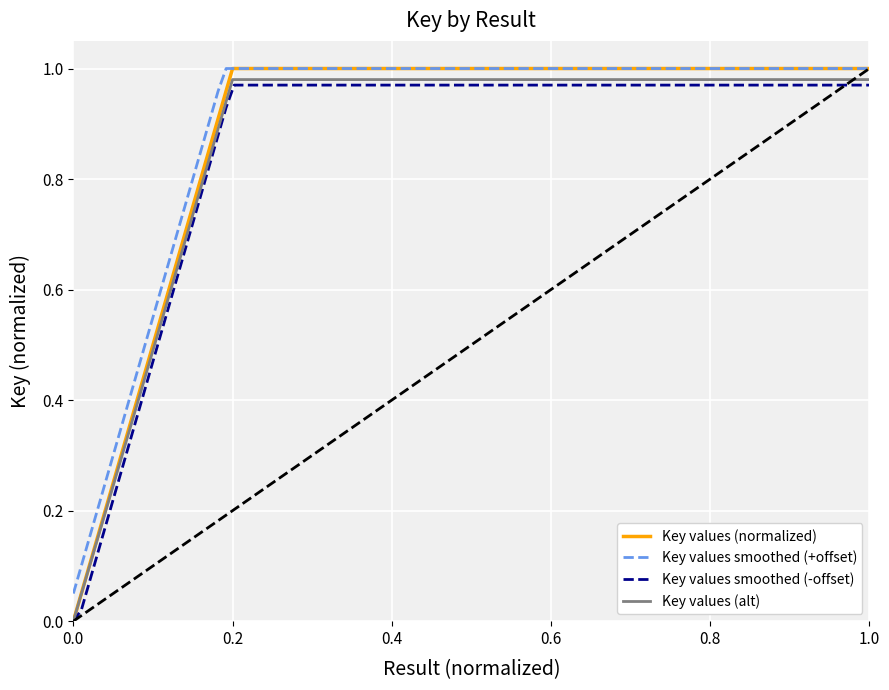

The Key values (normalized) series shows 0.2 at 0.4. True or false?

False